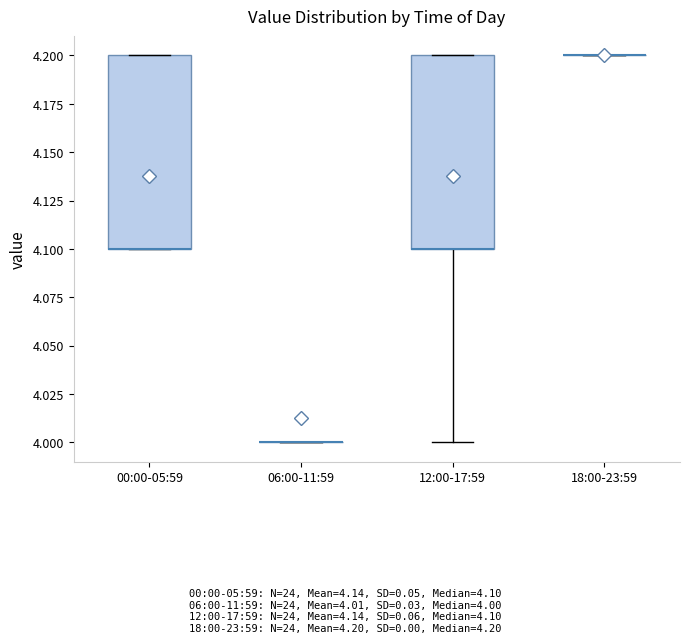

Reading left to right, transcribe this box plot: for each box, give where its median line is, the range the box spans, and where its two whiskers end, as read against the y-axis. The values are not printed on the chart, so give them approximately, as read against the axis.

00:00-05:59: median 4.1 (drawn on the box's lower edge), box 4.1 to 4.2, whiskers 4.1 to 4.2
06:00-11:59: box collapsed to a line at 4.0, whiskers 4.0 to 4.0
12:00-17:59: median 4.1 (drawn on the box's lower edge), box 4.1 to 4.2, whiskers 4.0 to 4.2
18:00-23:59: box collapsed to a line at 4.2, whiskers 4.2 to 4.2